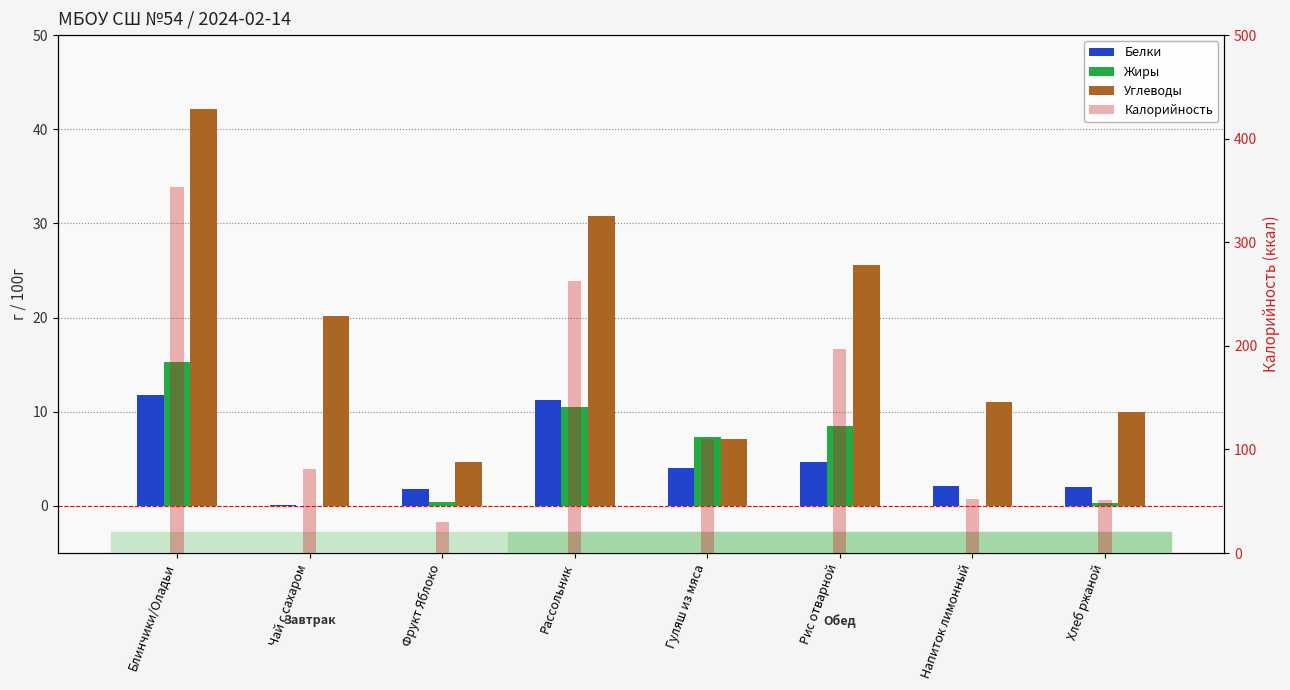

What is the sum of the Калорийность values at Рис отварной and Хлеб ржаной?

248.4